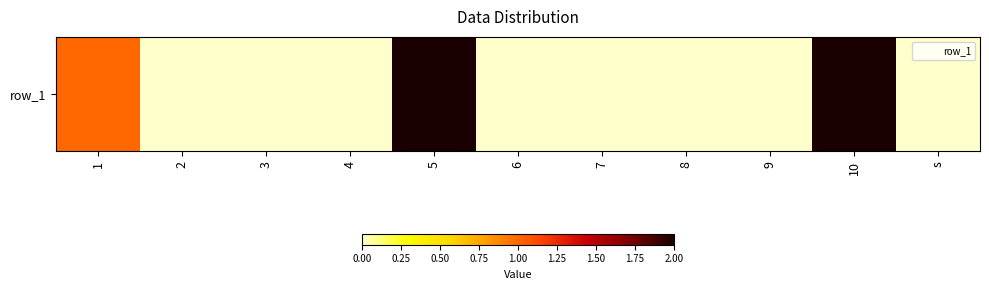

How many data points does each series have?

11